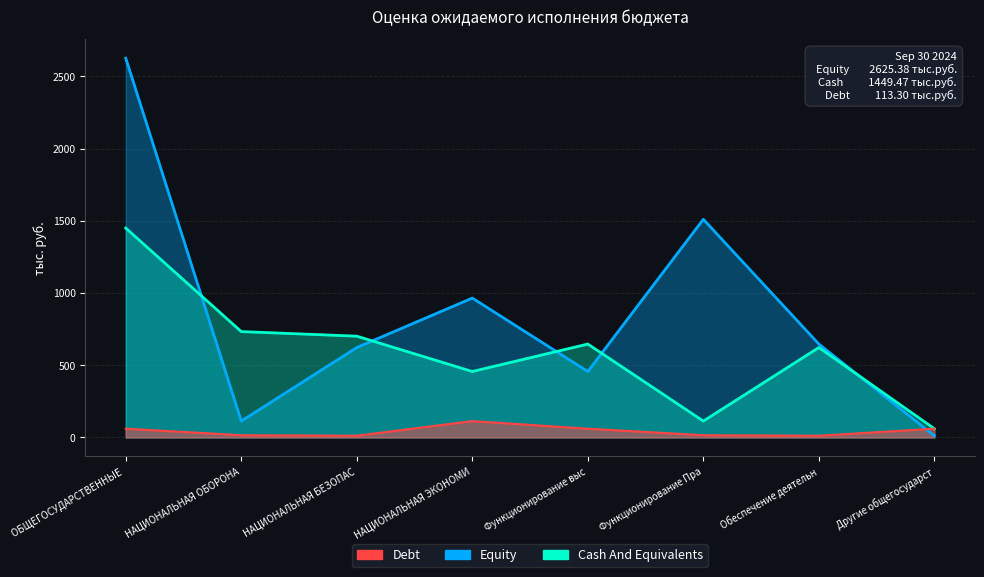

The Debt series shows 14.3 at ОБЩЕГОСУДАРСТВЕННЫЕ. True or false?

False